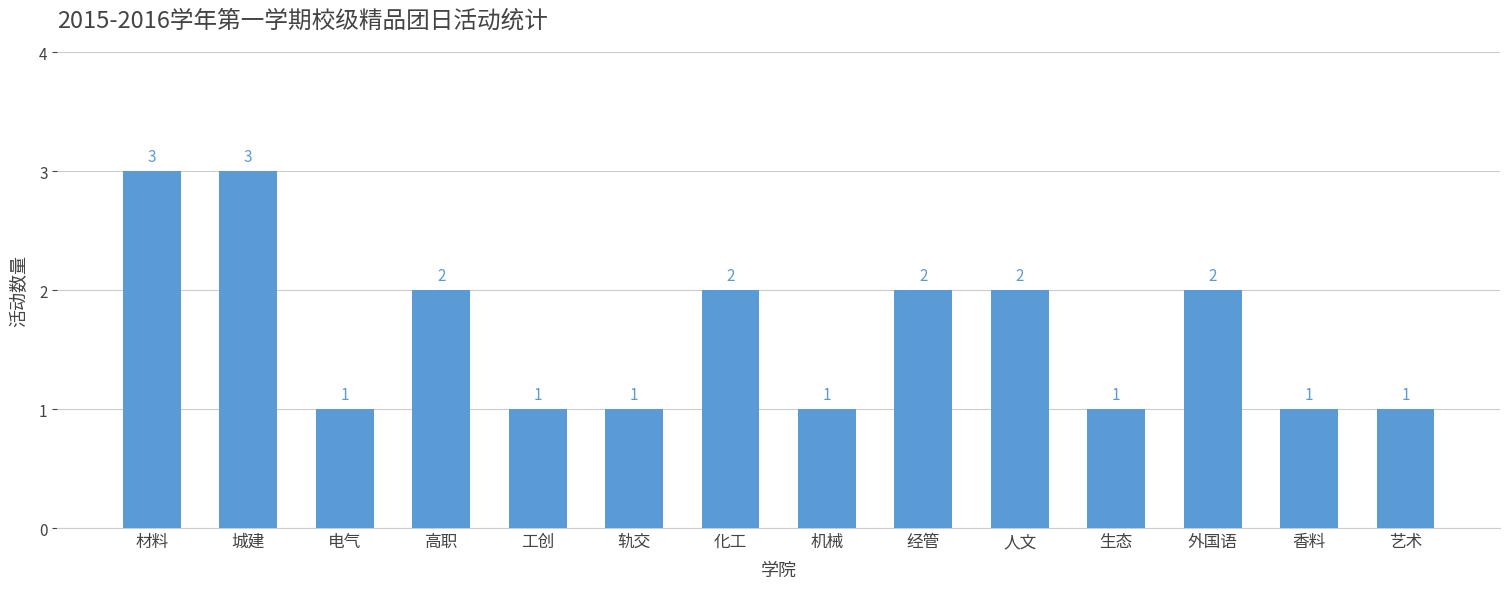

What is the change in value from 工创 to 经管?

+1